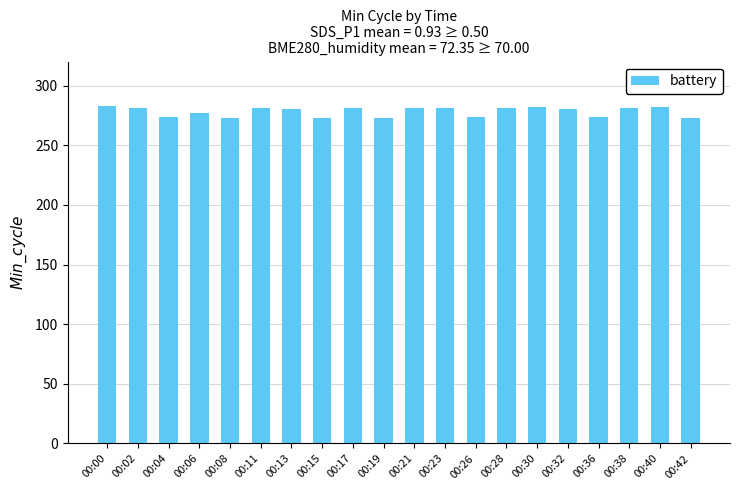

At which label does the data first exceed 281?

00:00